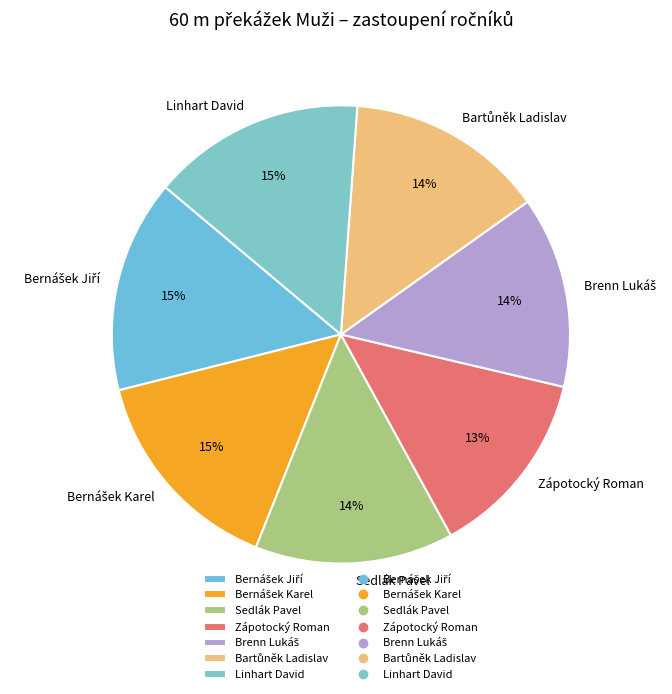

Which has a higher value, Sedlák Pavel or Zápotocký Roman?

Sedlák Pavel